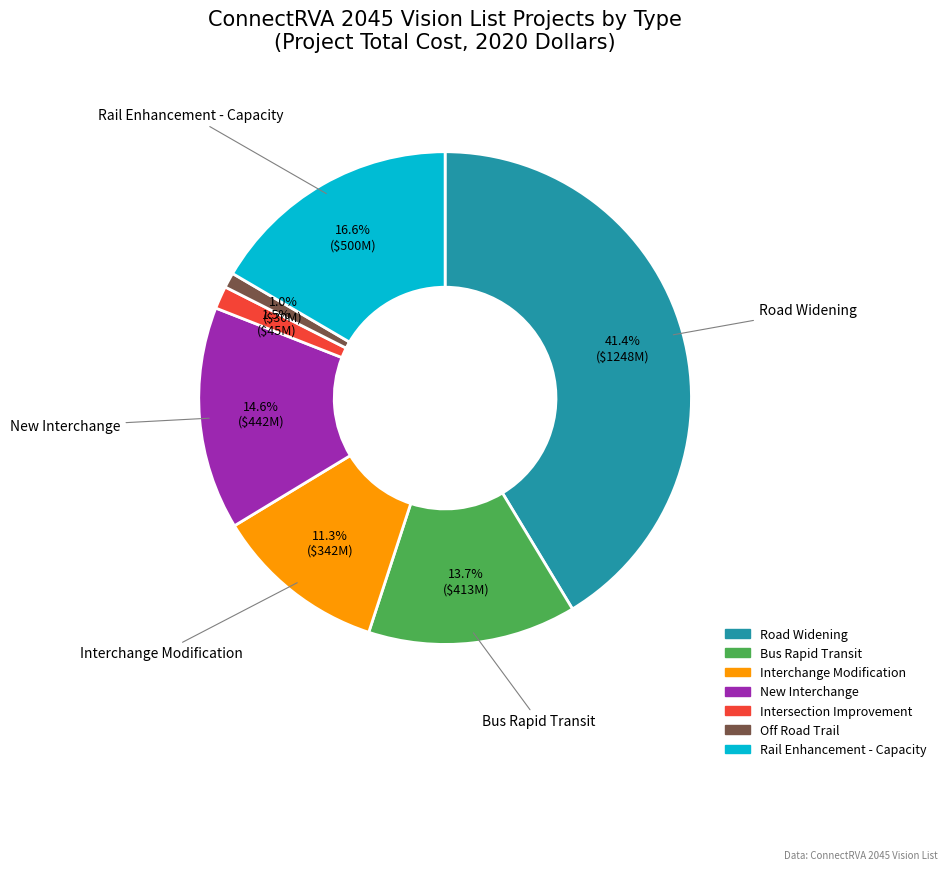

Which has a higher value, Road Widening or Intersection Improvement?

Road Widening